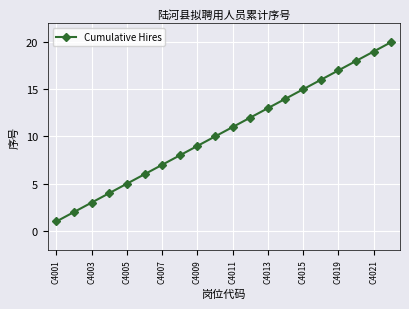

True or false: there are more than 0 points higher than both neighbors.

False